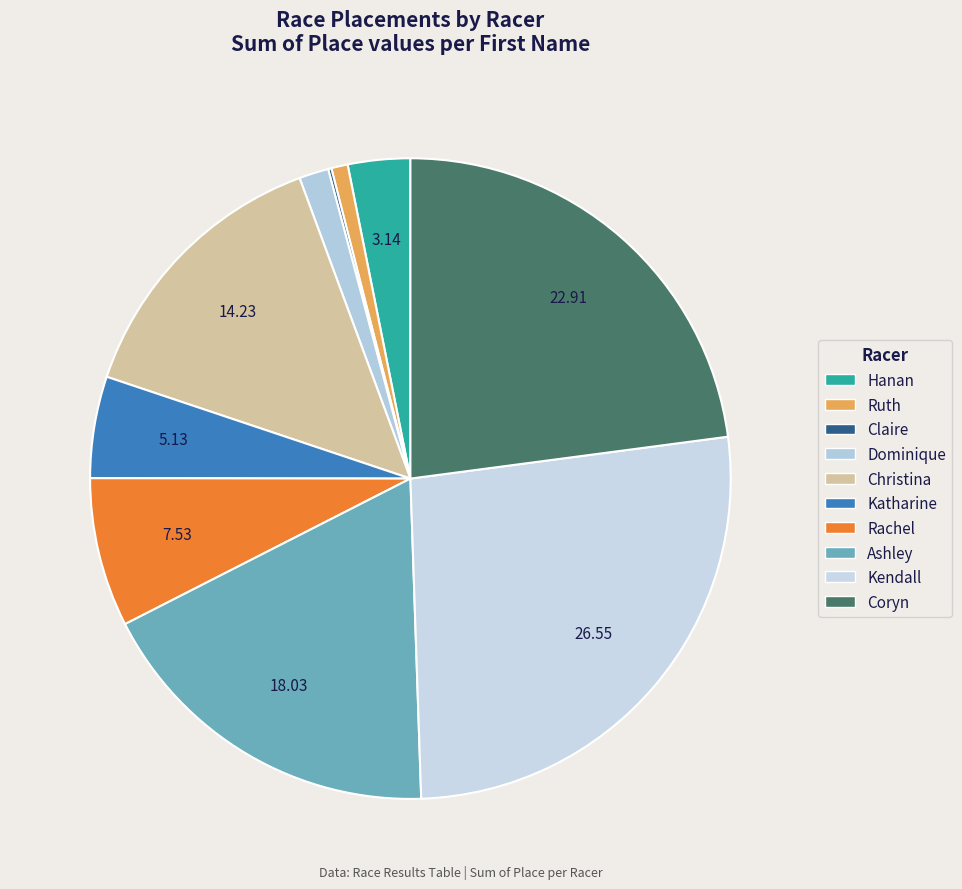

Approximately how many times larger is the value at Dominique compared to Kendall?

0.1